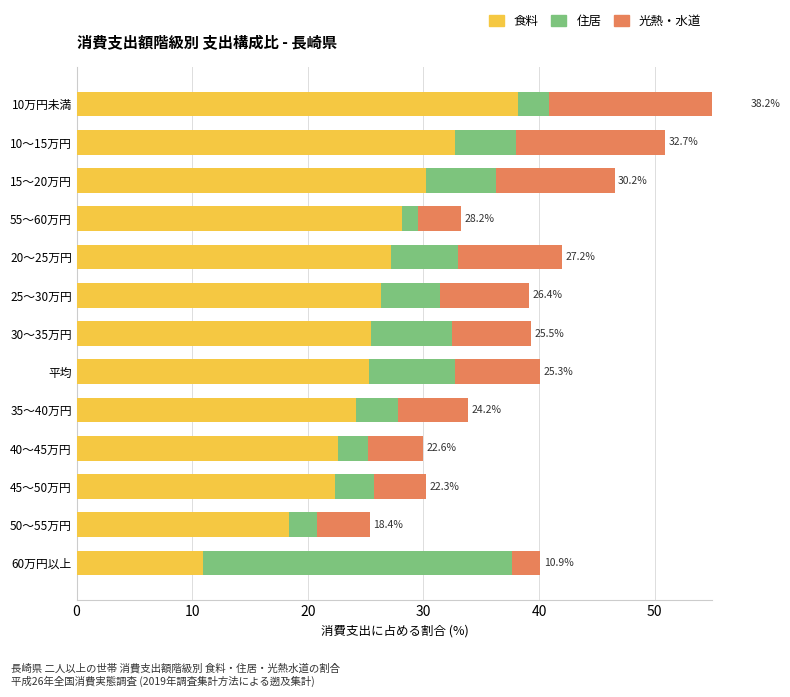

Is the value of 住居 at 25～30万円 greater than the value of 光熱・水道 at 50～55万円?

Yes